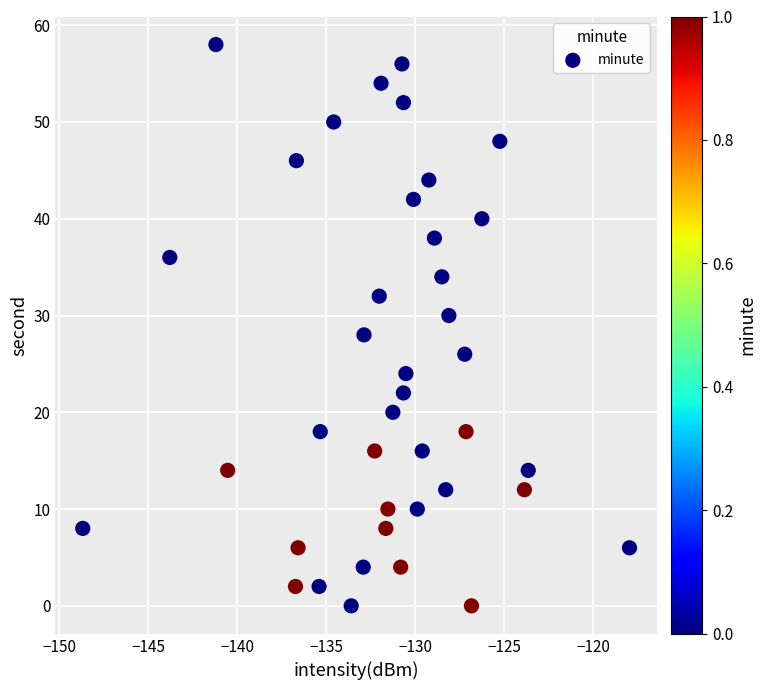

What is the range of Y values (max minus min)?

58